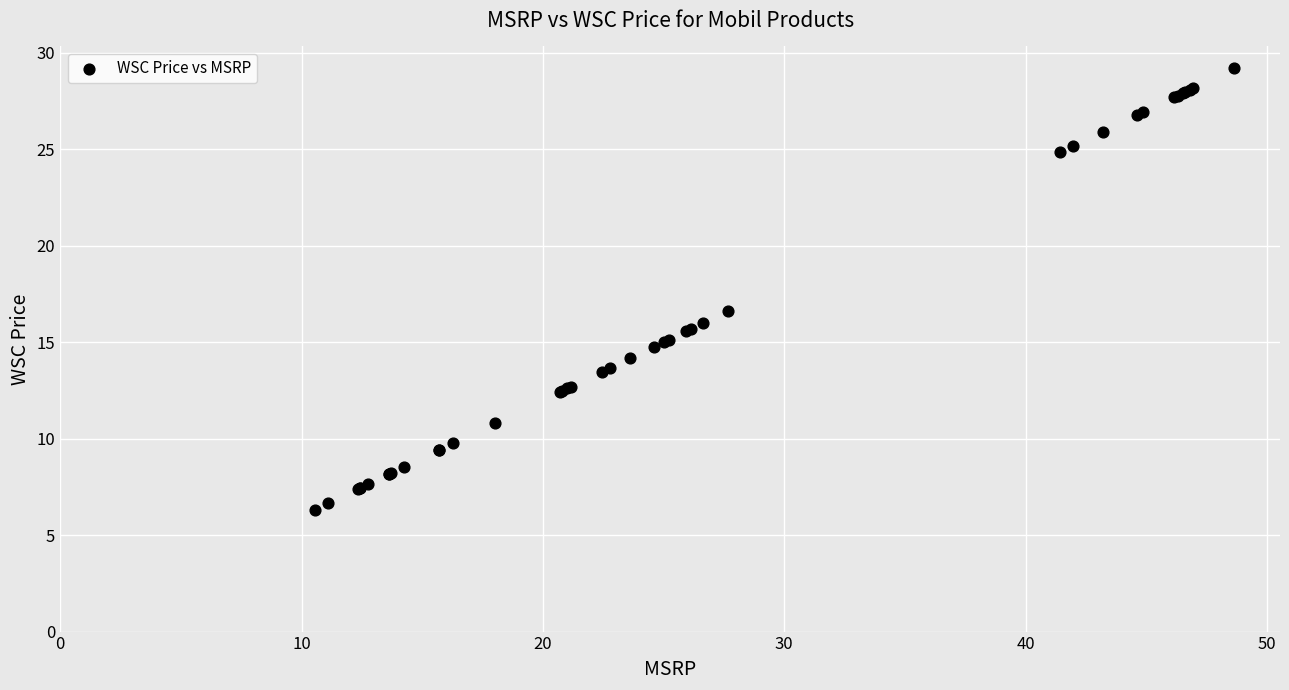

What Y value in the scatter plot is closest to 17?

16.6